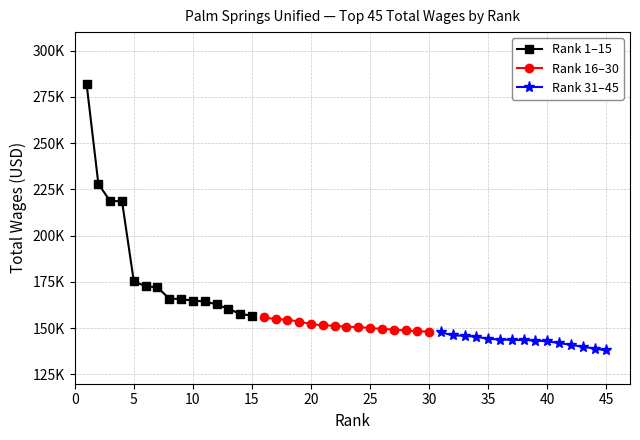

True or false: Rank 1–15 and Rank 31–45 cross at least once.

False